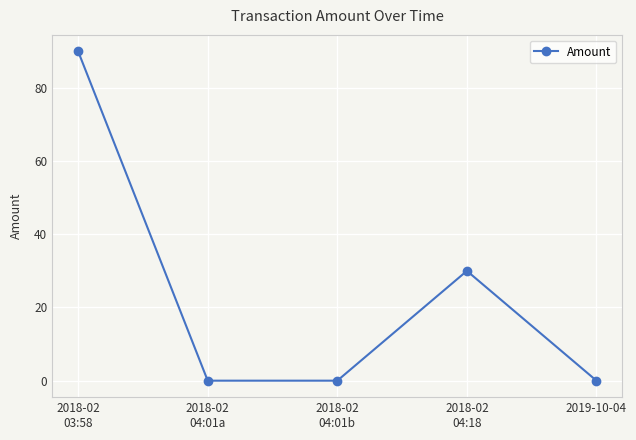

What is the difference between the second highest and second lowest values?

30.0